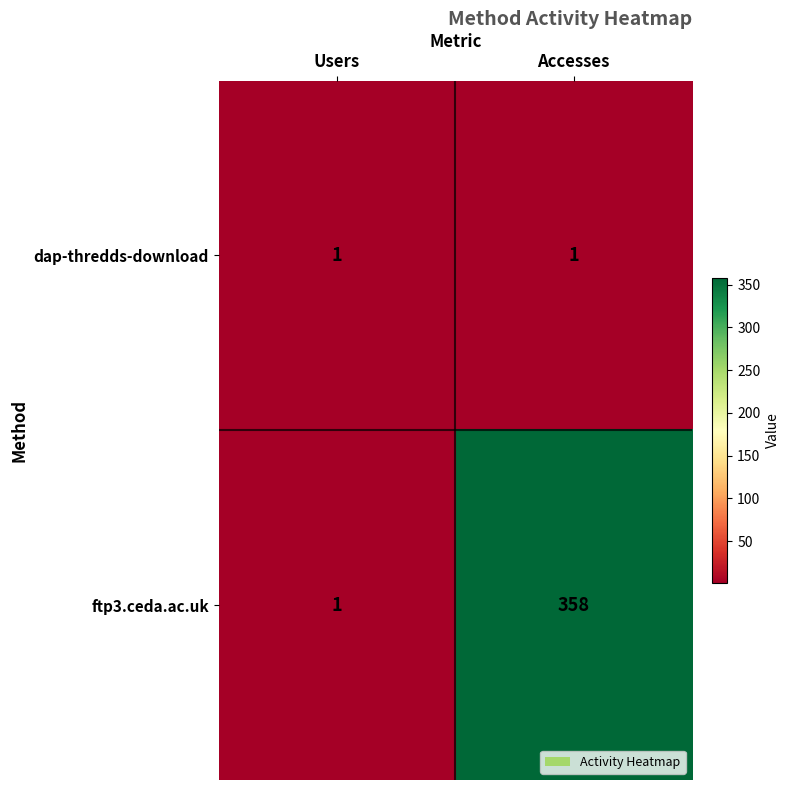

What is the spread (max minus min) of values at Accesses?

357